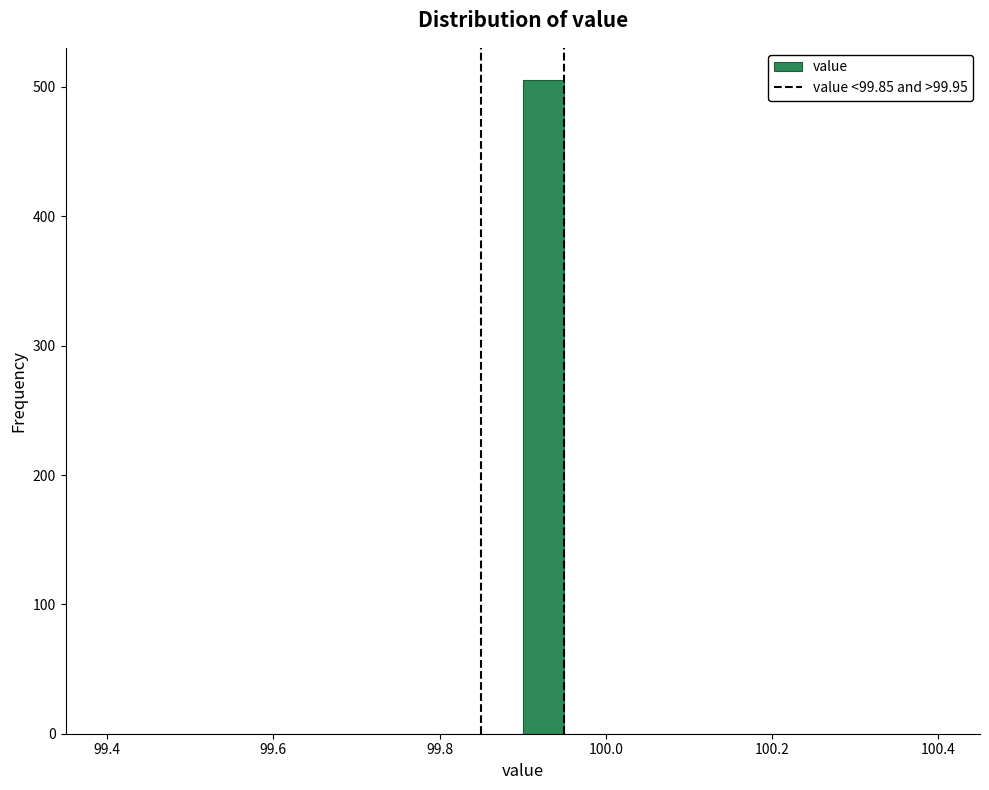

Around what value on the x-axis is the tallest bar? Give the approximate position of its centre, as read against the axis.

99.92